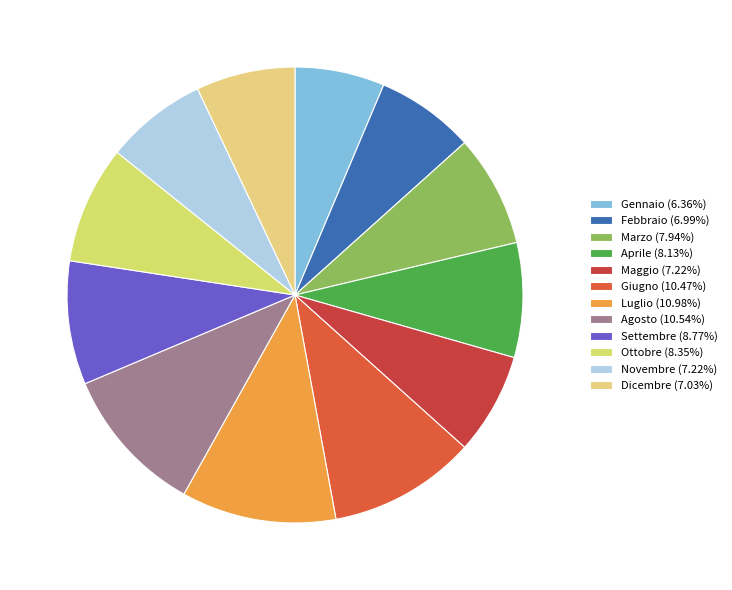

Is Agosto the majority of the pie?

No